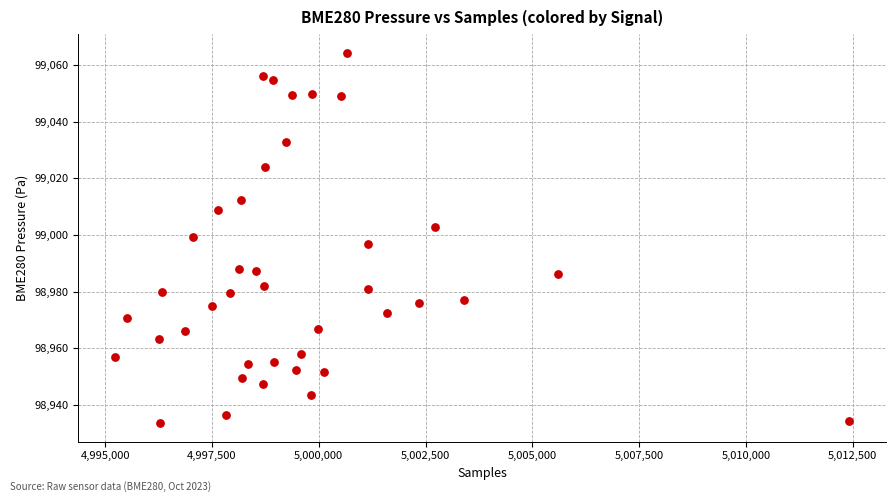

What is the range of Y values (max minus min)?

130.8